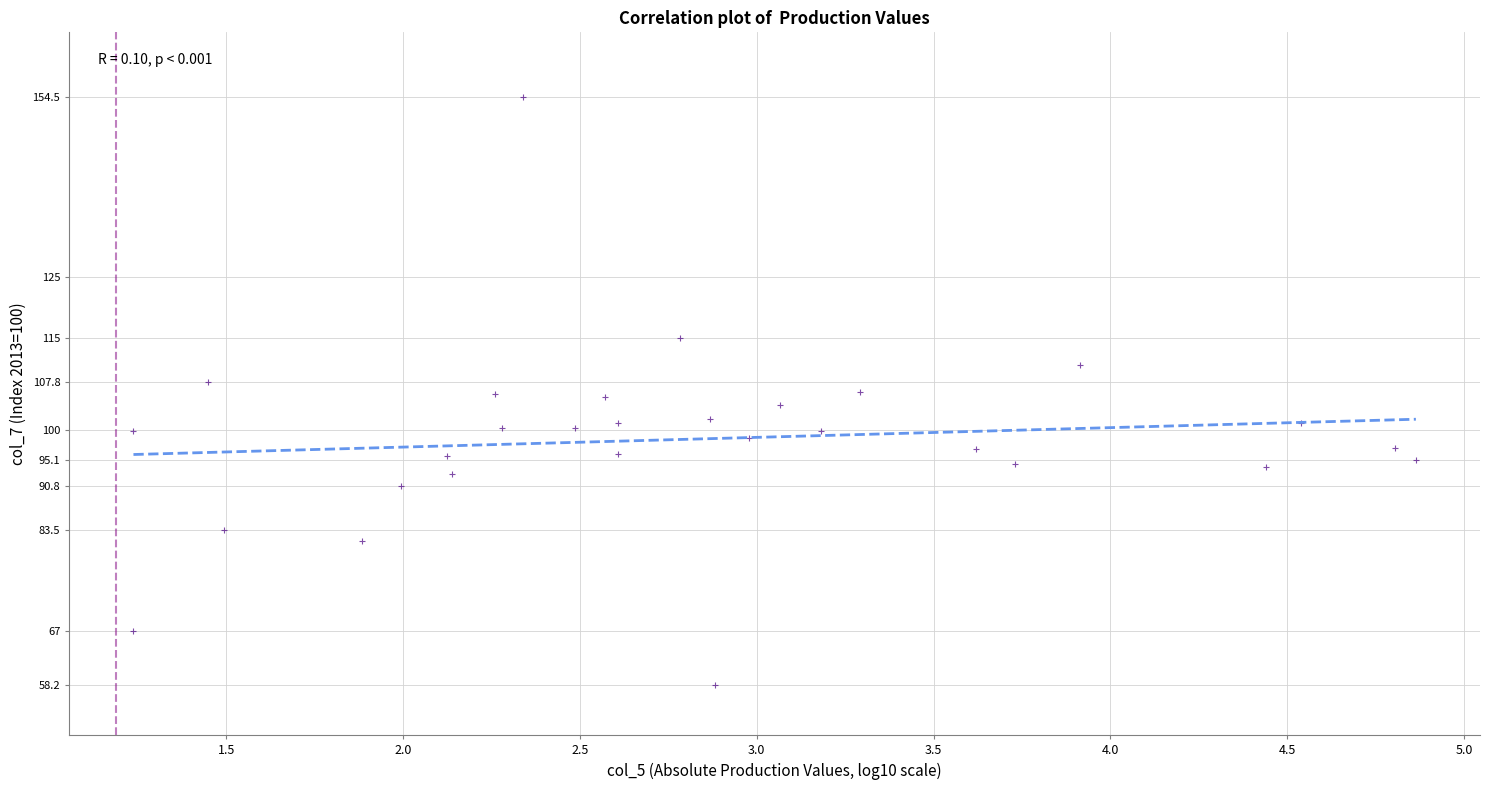

What is the range of Y values (max minus min)?

96.3